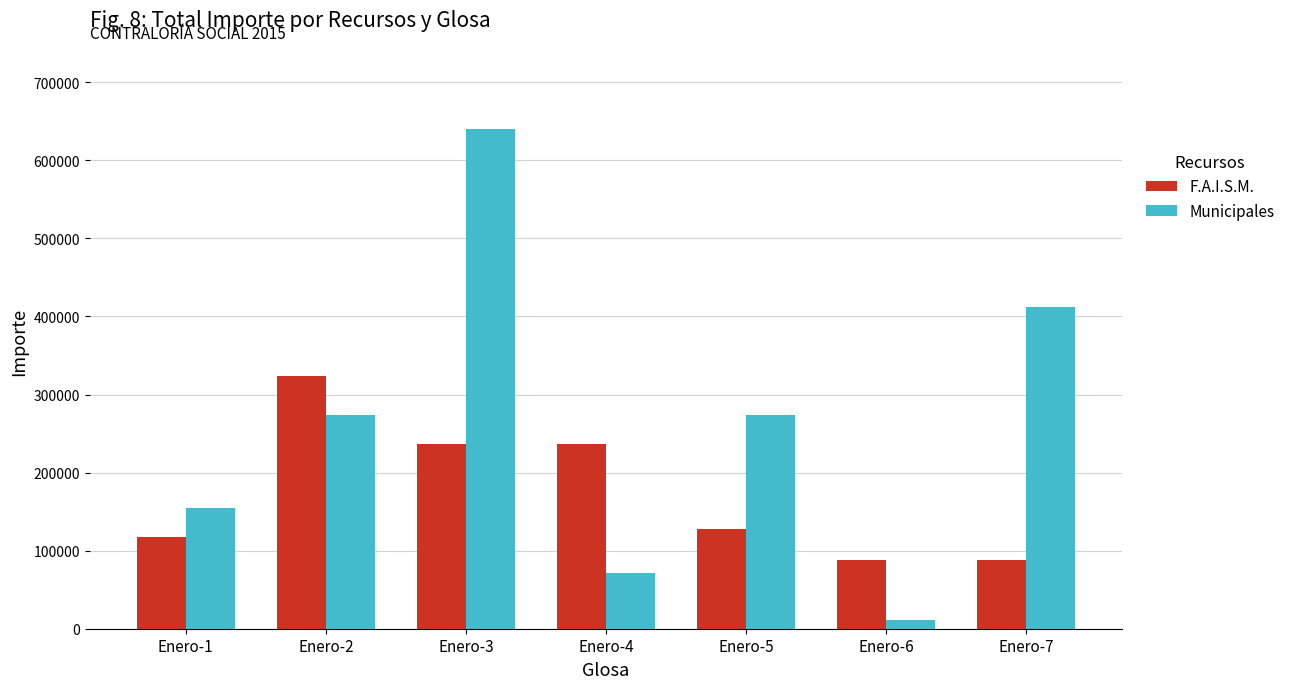

At Enero-4, list the series in order from largest to smallest.

F.A.I.S.M., Municipales